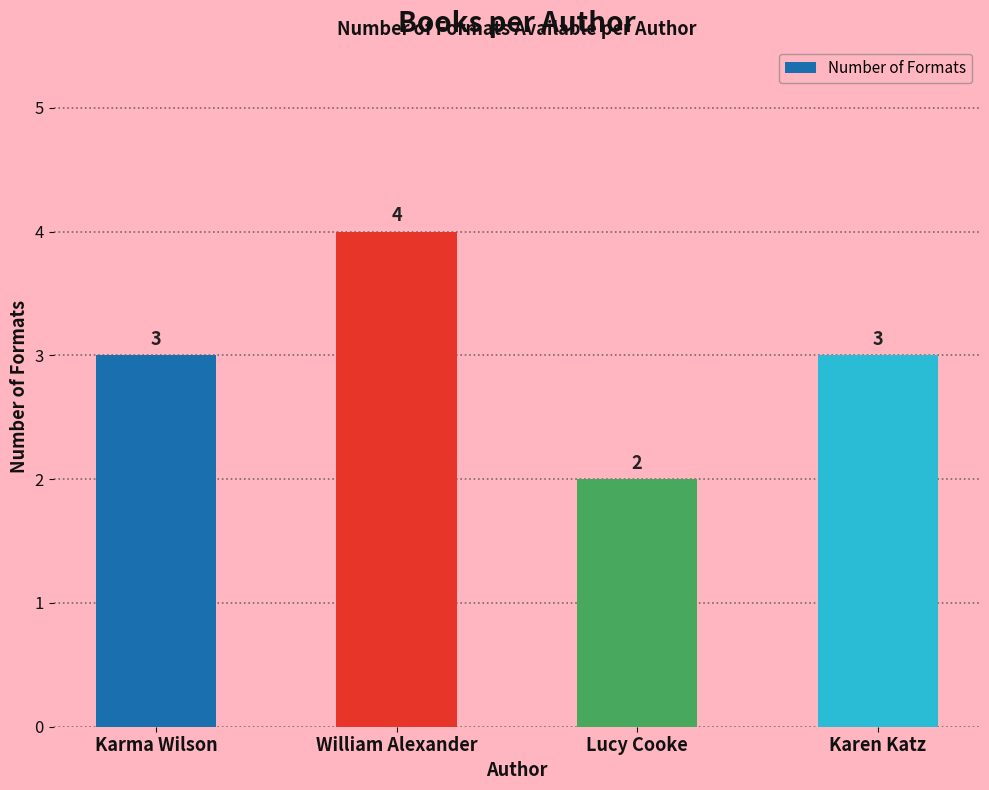

What is the change in value from William Alexander to Karen Katz?

-1